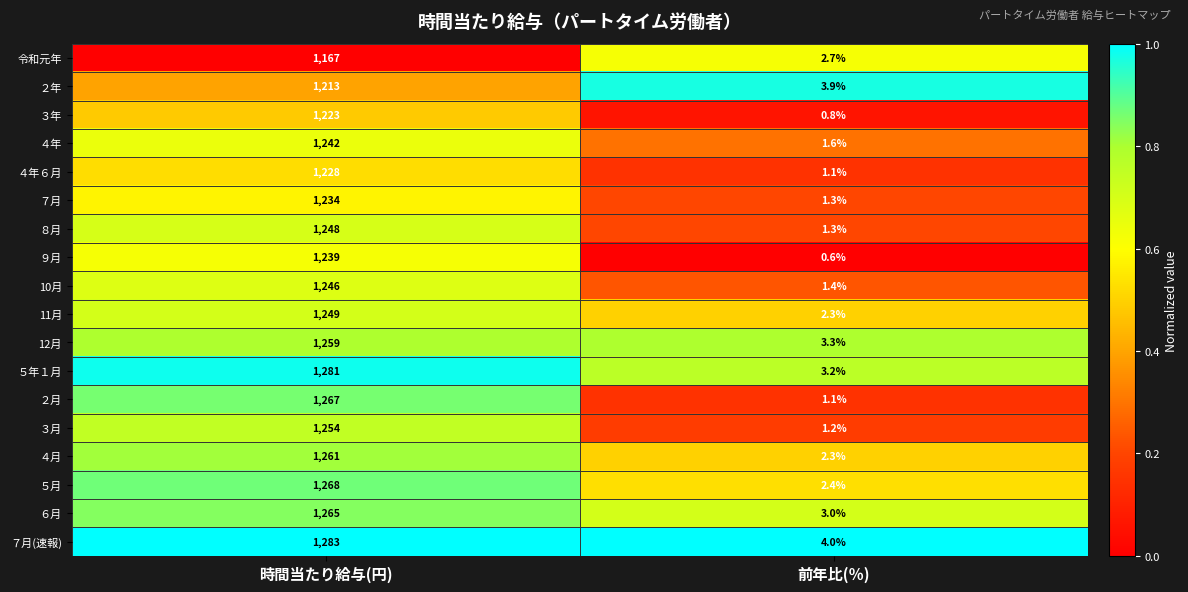

At which label is 11月 closest to 625?

前年比(％)